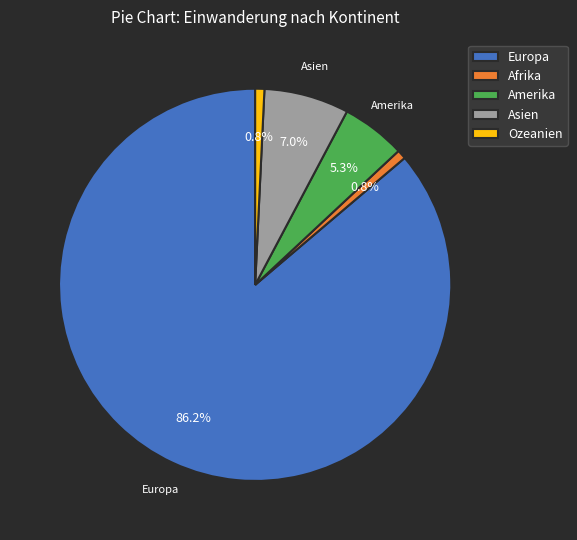

To the nearest percent, what is the difference between the largest and smallest slice percentages?

85%